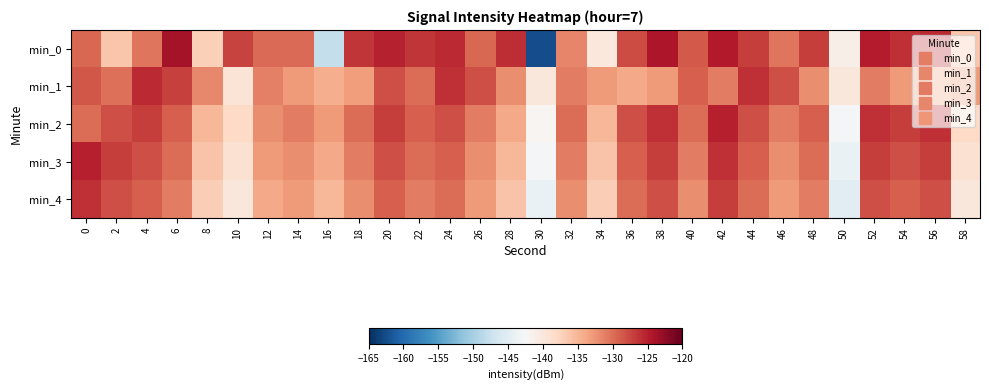

Between 8 and 12, which is larger?

12